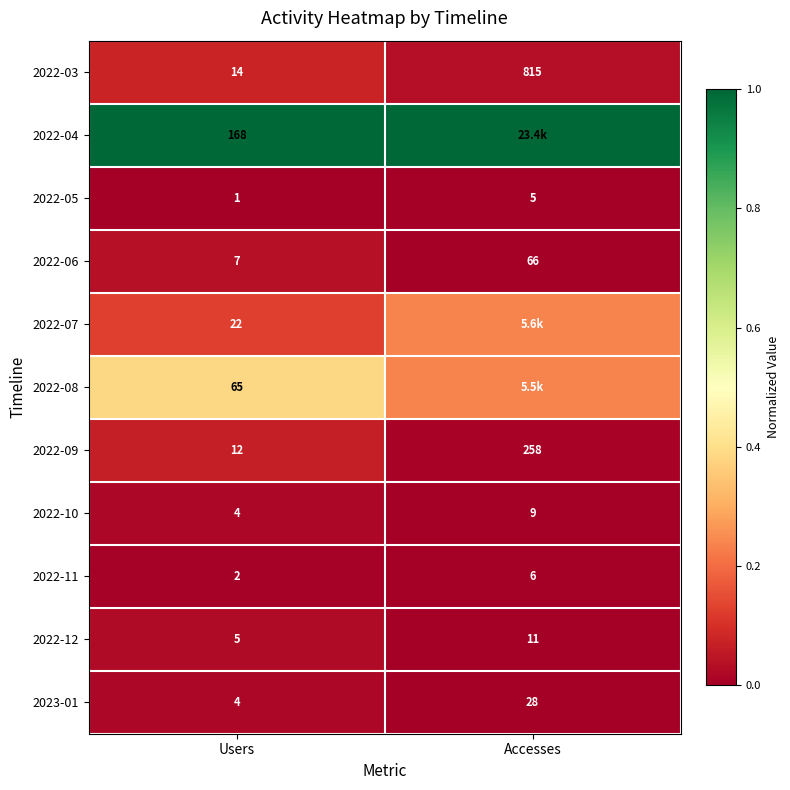

Which category has the lowest value in the 2022-09 series?

Users